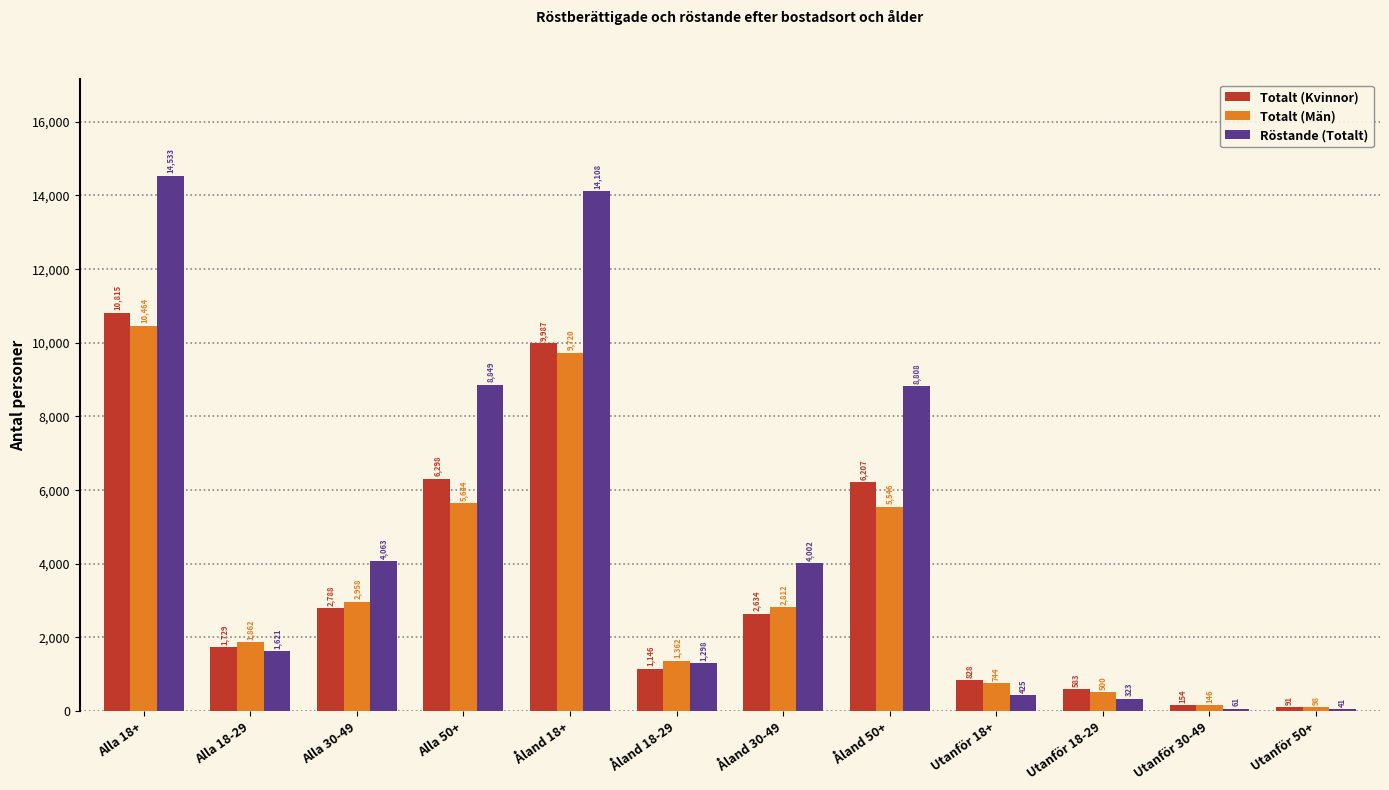

What is the total value across all series at Utanför 18-29?

1406